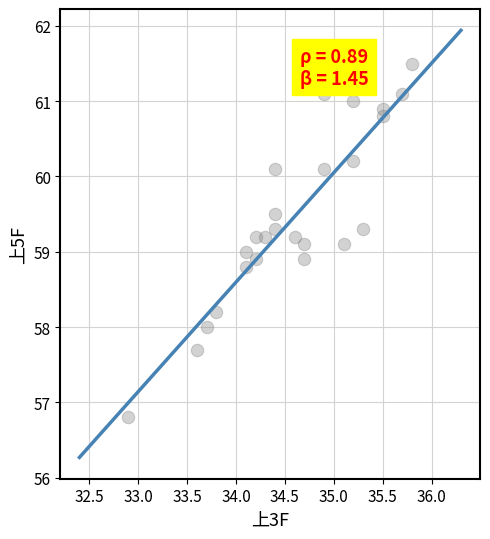

What is the range of X values (max minus min)?

2.9